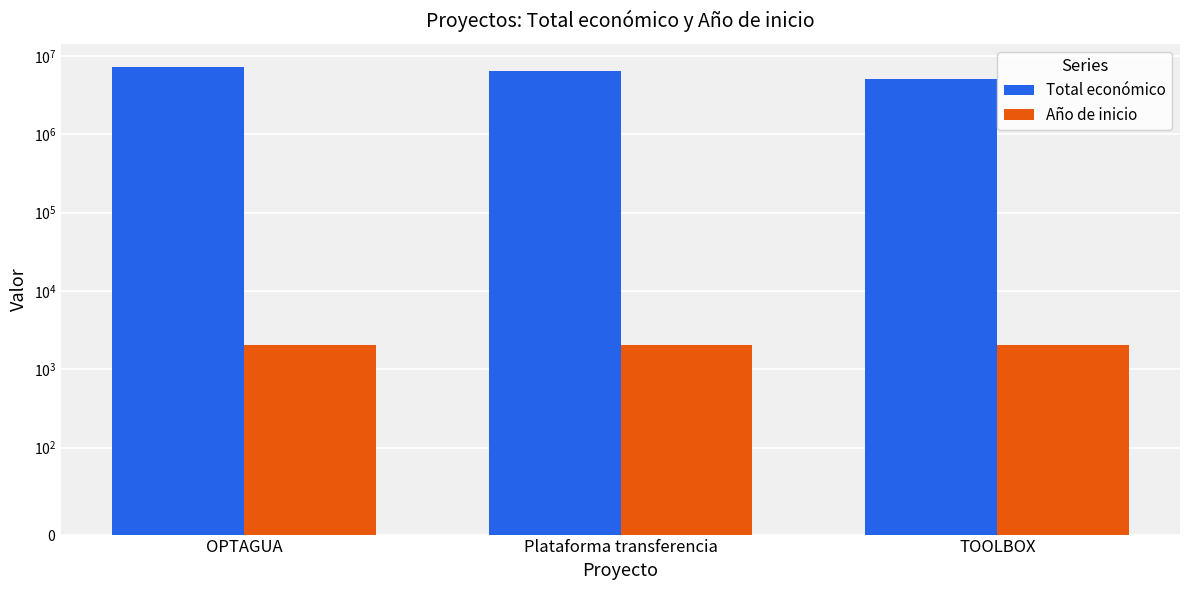

Rank the series by their average value, from highest to lowest.

Total económico, Año de inicio